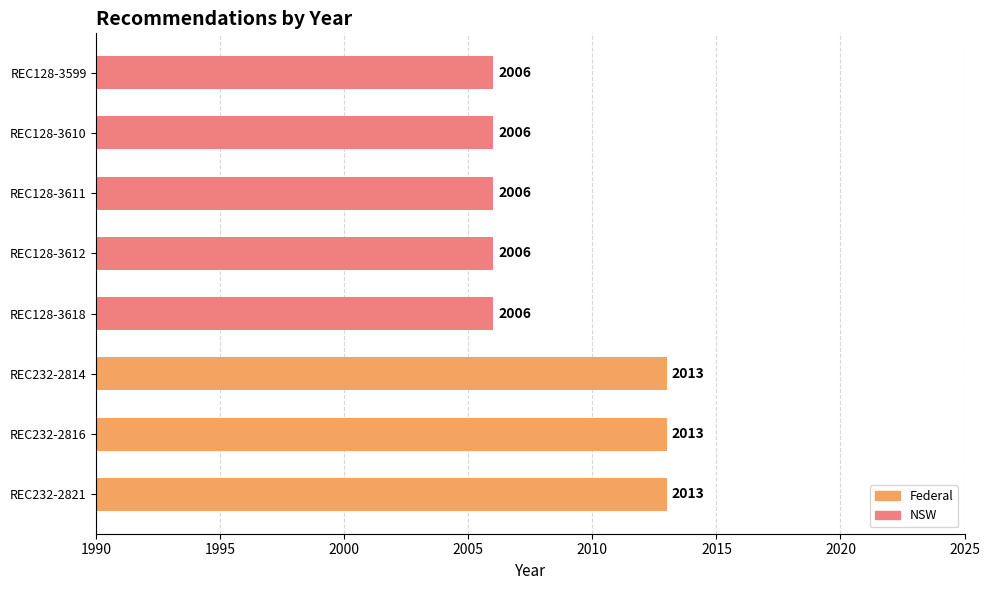

What is the average value?

2009